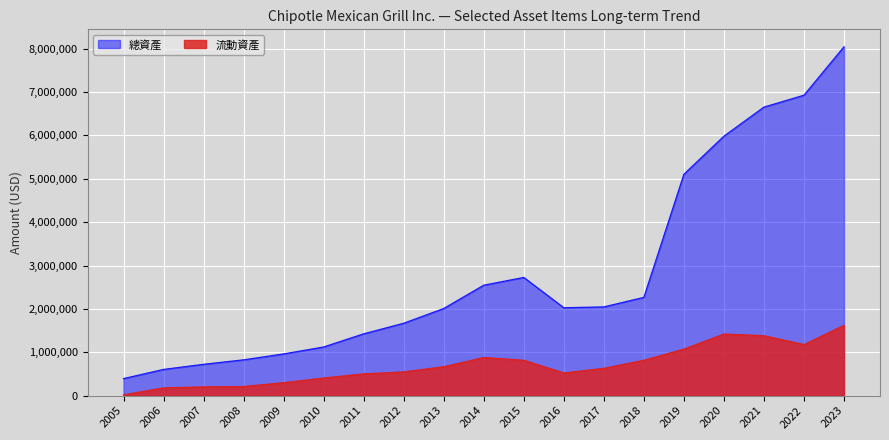

At which category is the sum across all series the highest?

2023